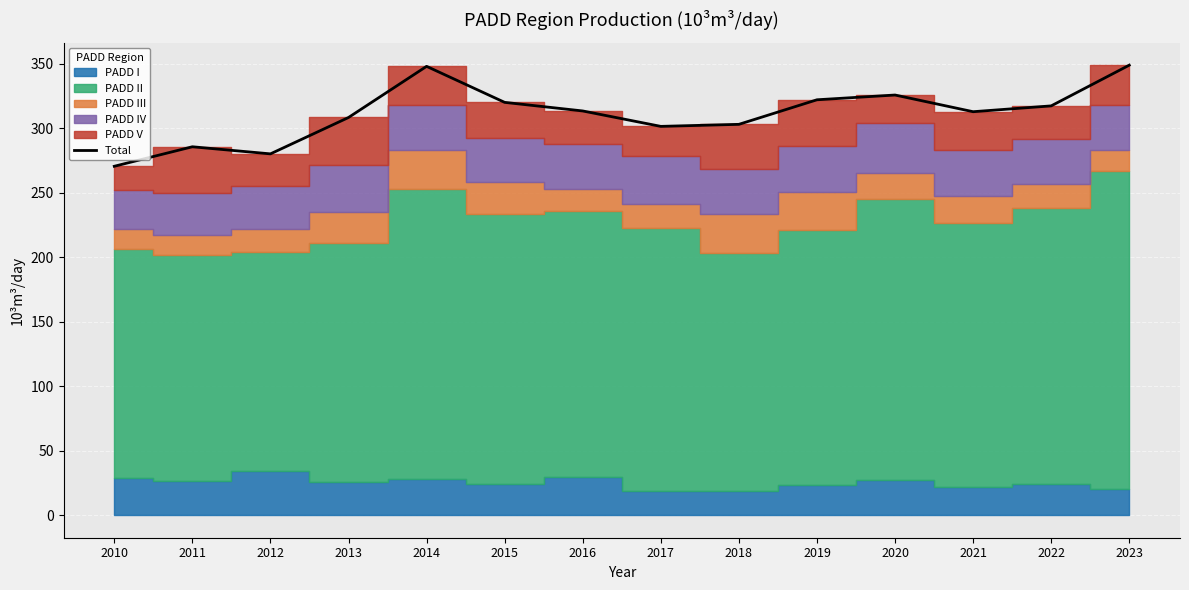

Rank the categories by value from lowest to highest.

2010, 2012, 2011, 2017, 2018, 2013, 2021, 2016, 2022, 2015, 2019, 2020, 2014, 2023